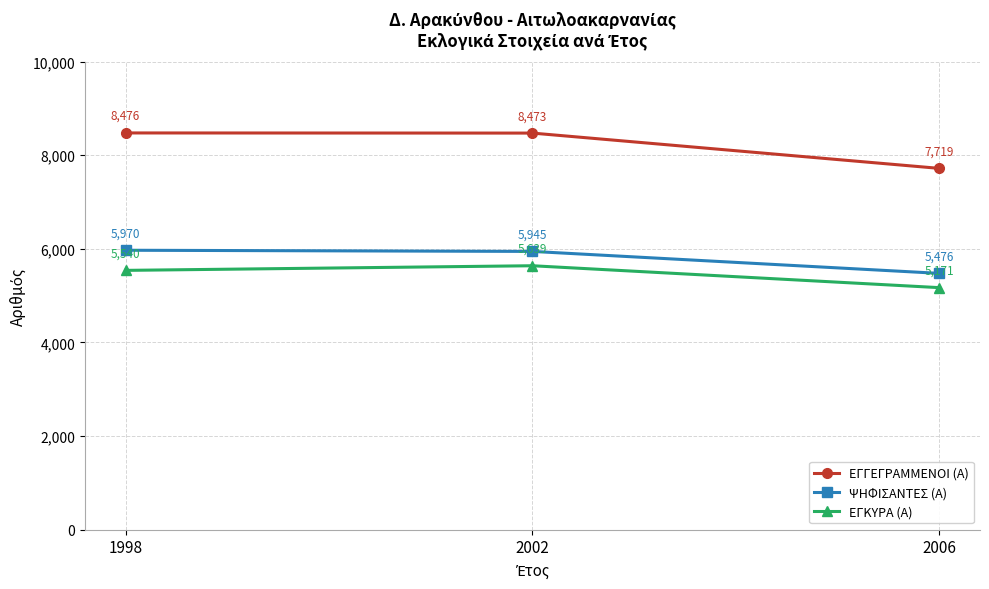

Reading left to right, extract all data points from this chart.

ΕΓΓΕΓΡΑΜΜΕΝΟΙ (Α): 8476	8473	7719
ΨΗΦΙΣΑΝΤΕΣ (Α): 5970	5945	5476
ΕΓΚΥΡΑ (Α): 5540	5639	5171